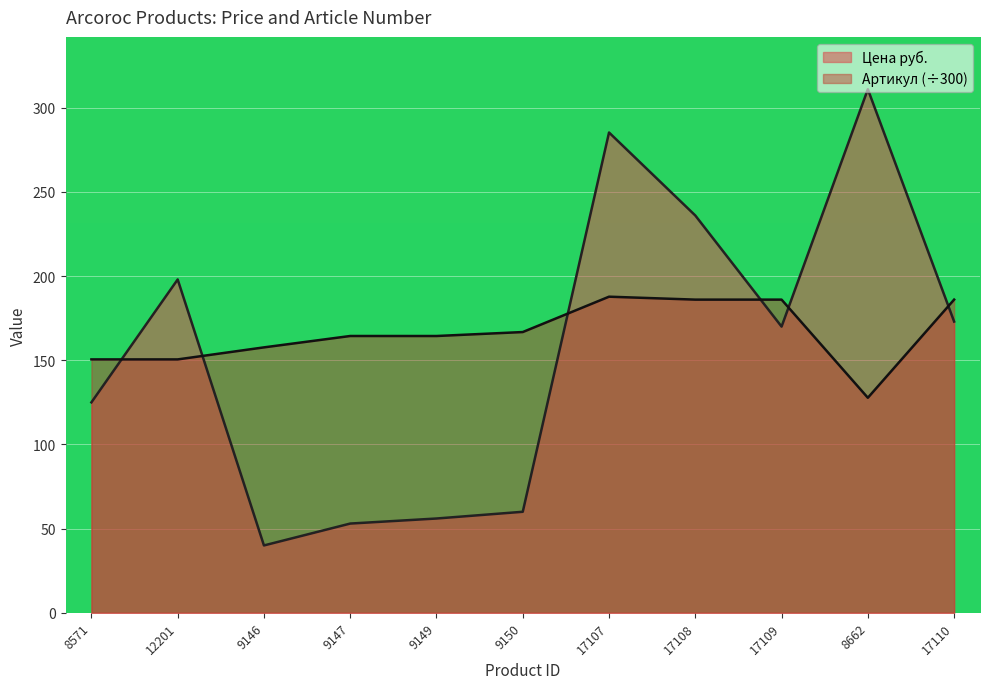

Does the chart display data point markers on the line(s)?

No